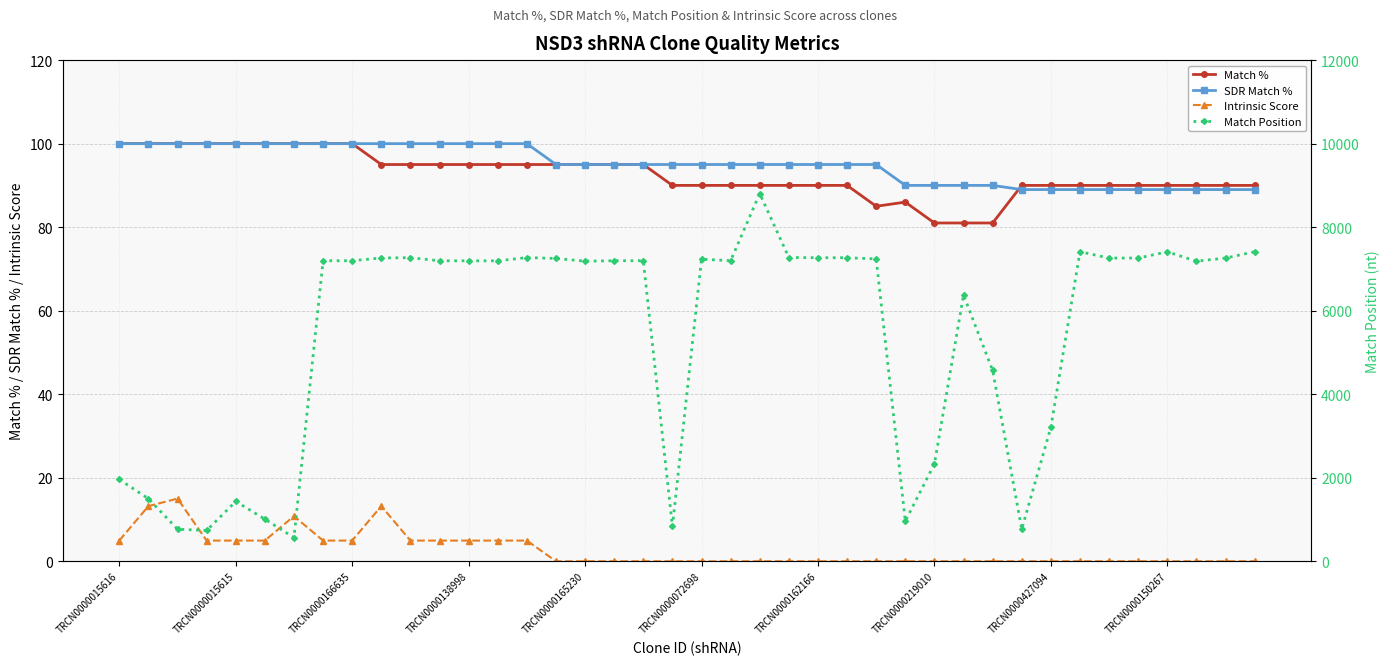

How many lines are shown in the chart?

4